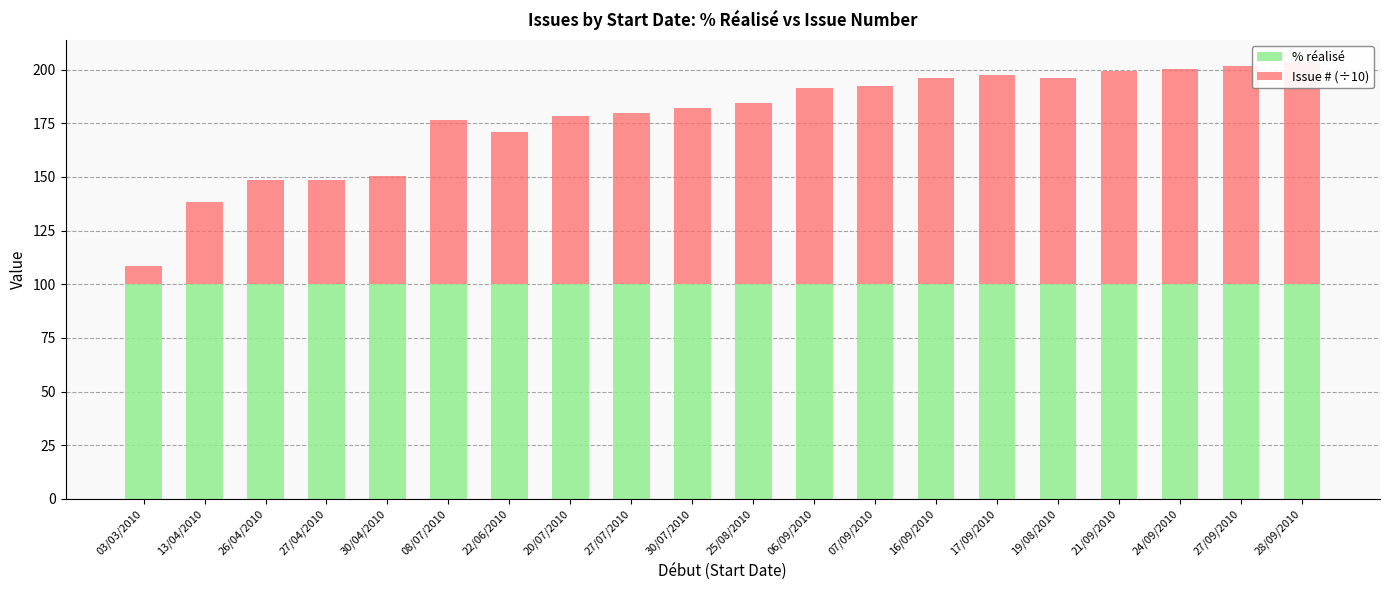

Reading left to right, what are all the values shown in this chart?

% réalisé: 100.0	100.0	100.0	100.0	100.0	100.0	100.0	100.0	100.0	100.0	100.0	100.0	100.0	100.0	100.0	100.0	100.0	100.0	100.0	100.0
Issue # (÷10): 8.4	38.4	48.6	48.7	50.2	76.4	70.8	78.4	79.8	82.3	84.2	91.6	92.3	96.1	97.7	96.3	99.4	100.3	101.7	103.6